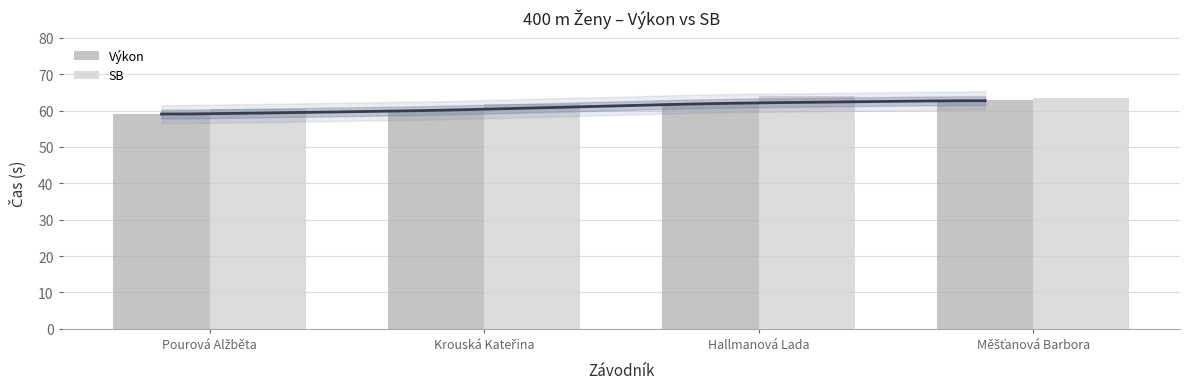

What is the label of the 3rd bar from the left?

Hallmanová Lada